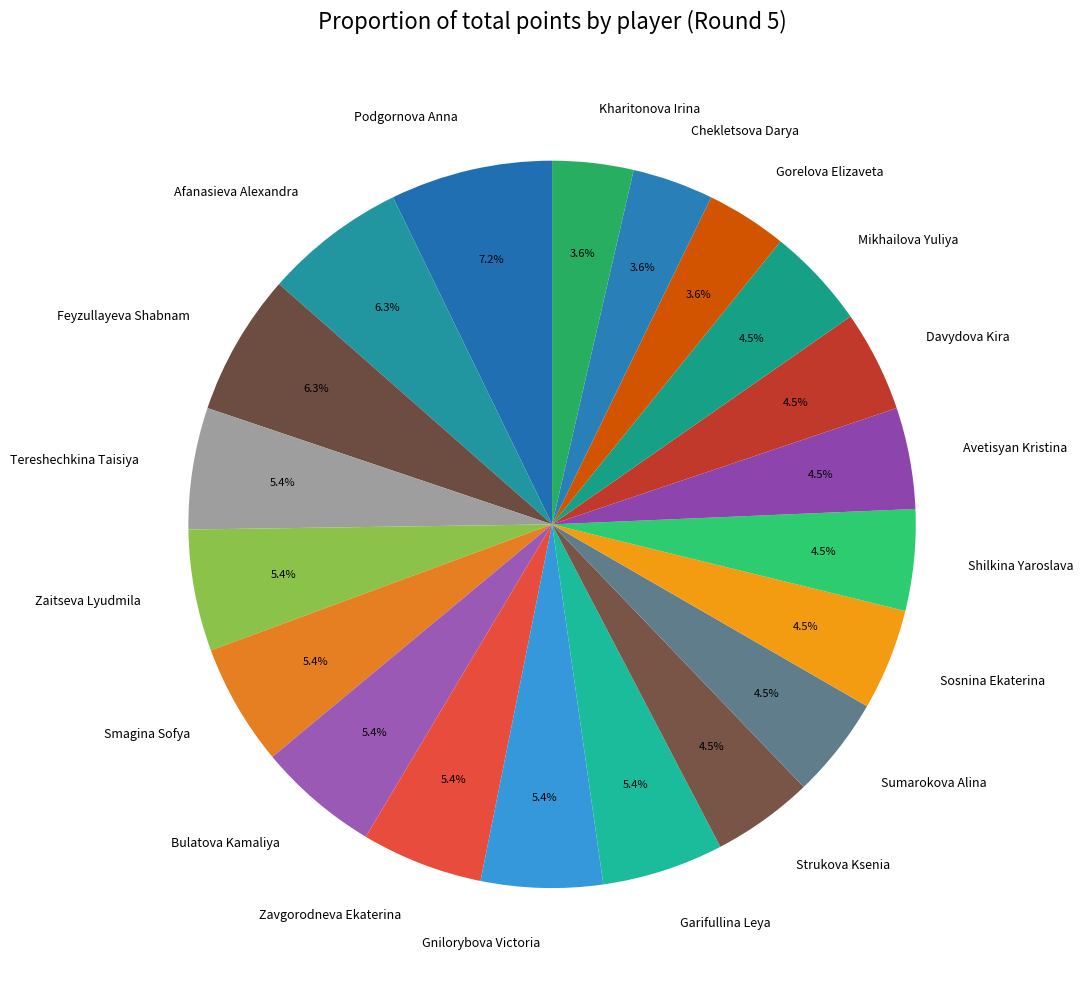

Do Gorelova Elizaveta and Shilkina Yaroslava together represent more than half of the pie?

No